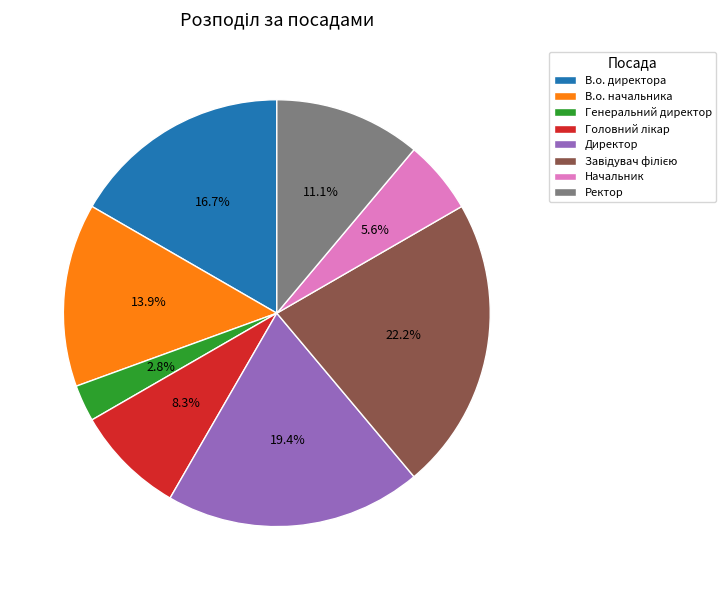

How many slices are in this pie chart?

8